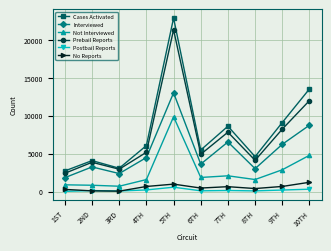

Where is the first local maximum for Interviewed?

2ND